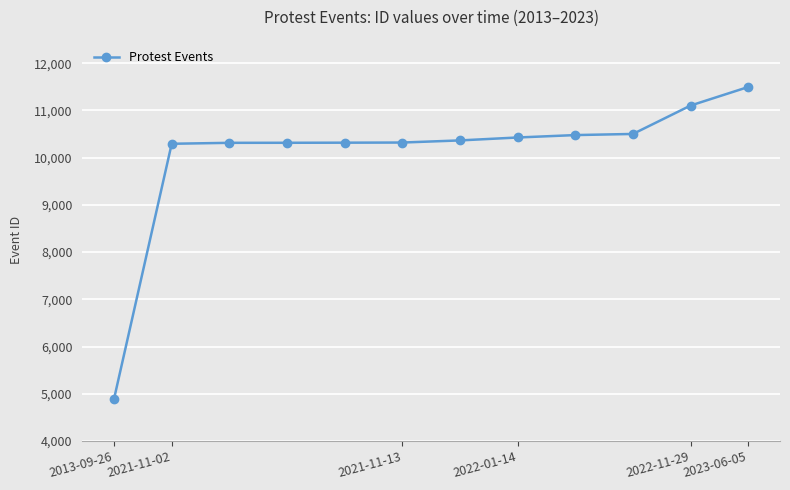

What is the average value?

10070